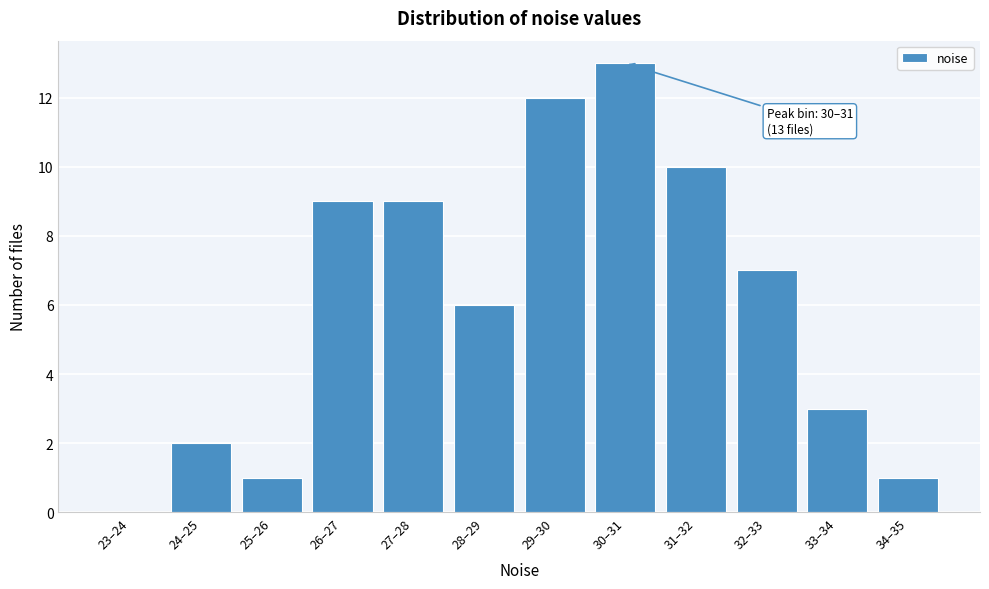

Reading left to right, what are all the values shown in this chart?

23–24=0	24–25=2	25–26=1	26–27=9	27–28=9	28–29=6	29–30=12	30–31=13	31–32=10	32–33=7	33–34=3	34–35=1